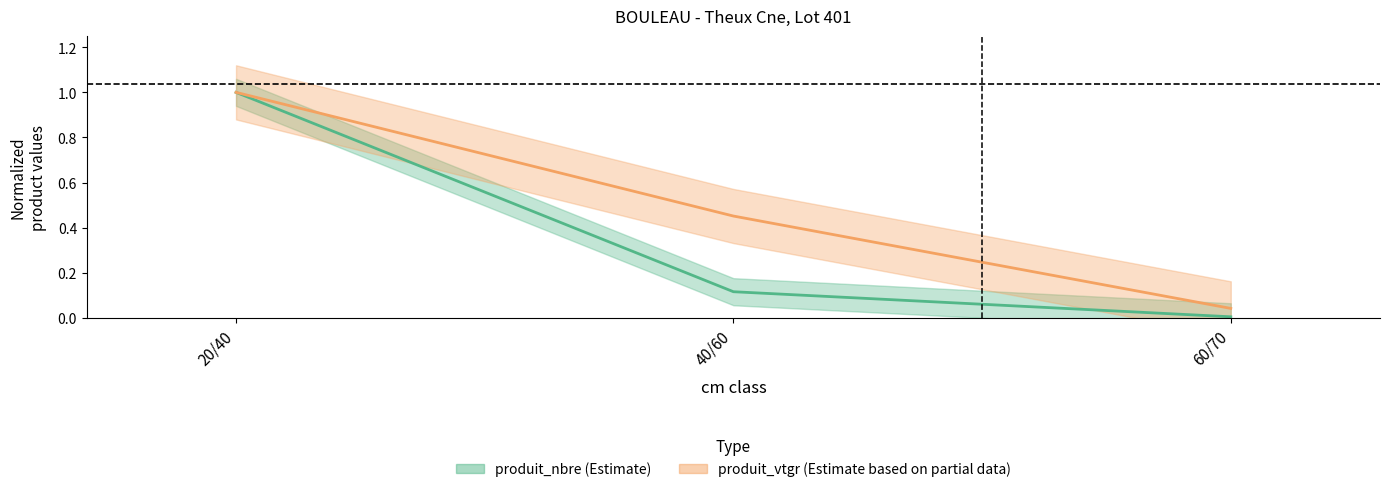

Rank the series by their average value, from lowest to highest.

produit_nbre (Estimate), produit_vtgr (Estimate based on partial data)